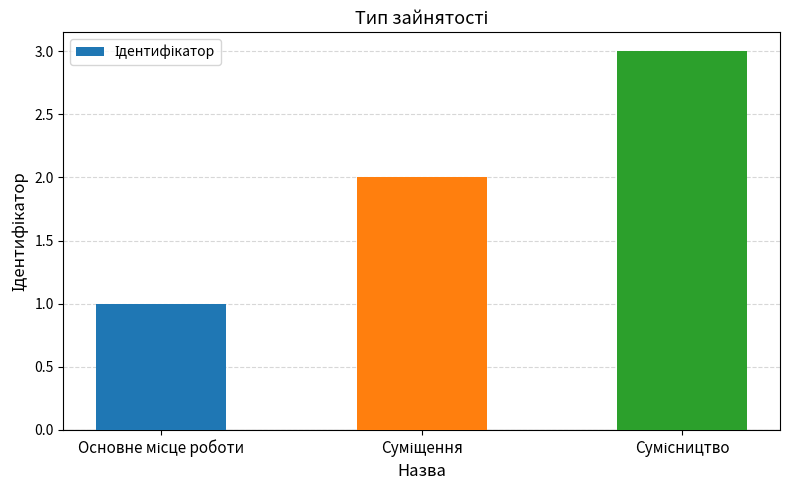

What is the greatest value displayed?

3